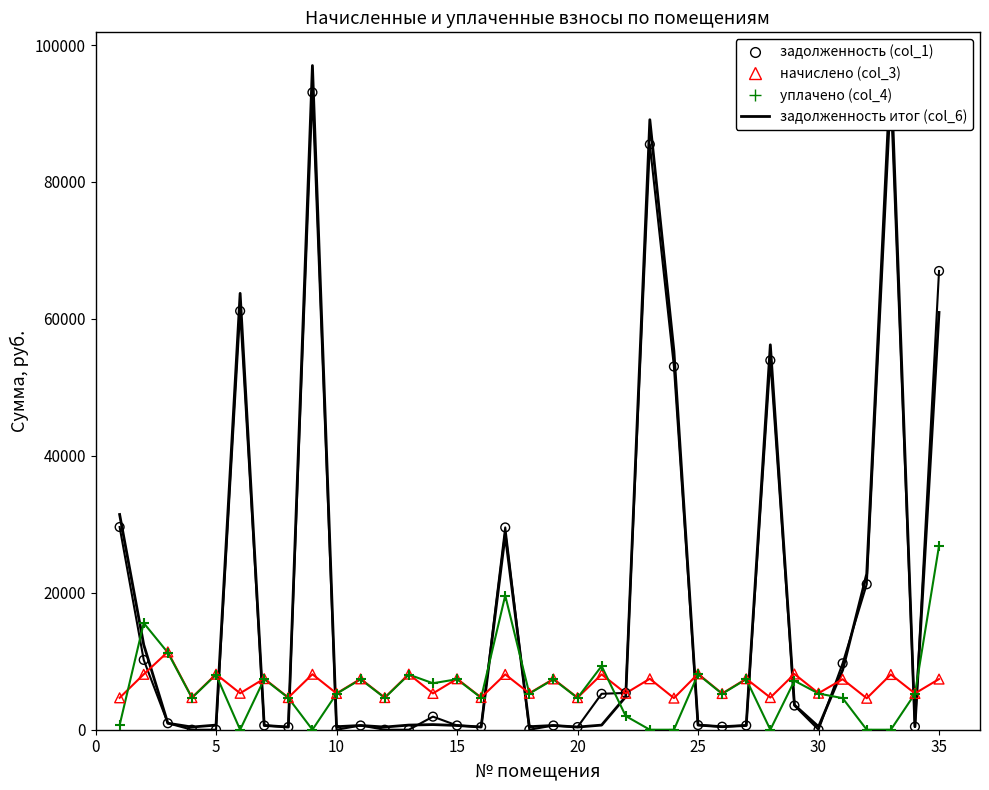

What are all the series names shown in the legend?

задолженность итог (col_6), задолженность (col_1), начислено (col_3), уплачено (col_4)